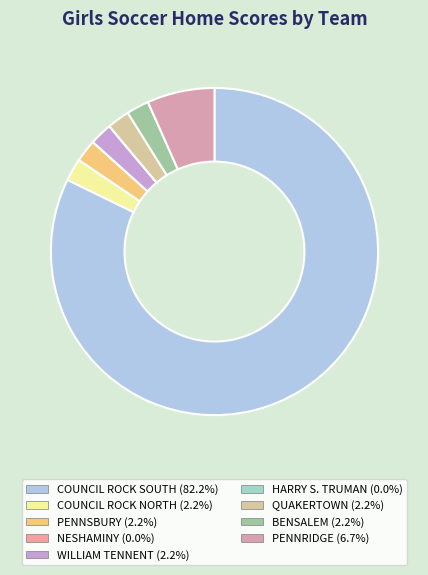

What percentage is NOT represented by HARRY S. TRUMAN?

100.0%